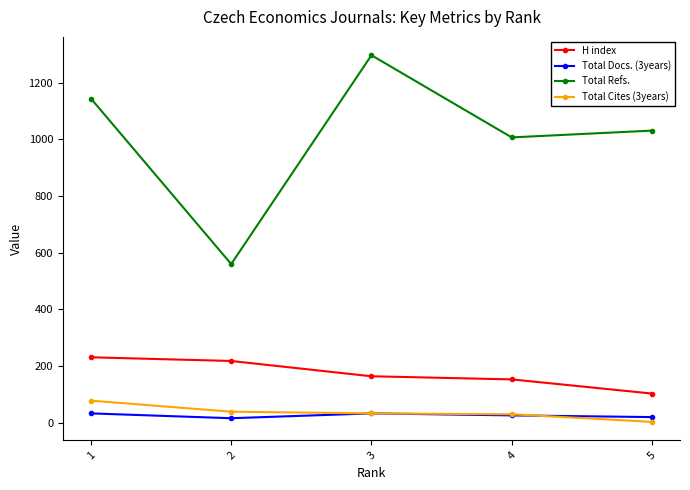

At which category does Total Refs. reach its first local valley?

2